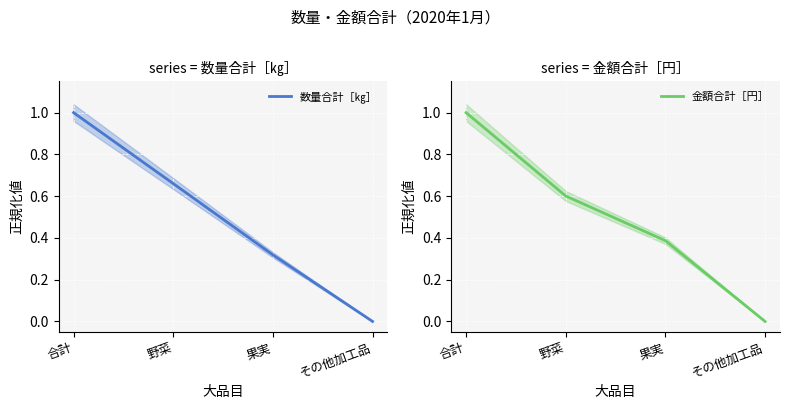

Rank the series by their average value, from lowest to highest.

数量合計［㎏］, 金額合計［円］